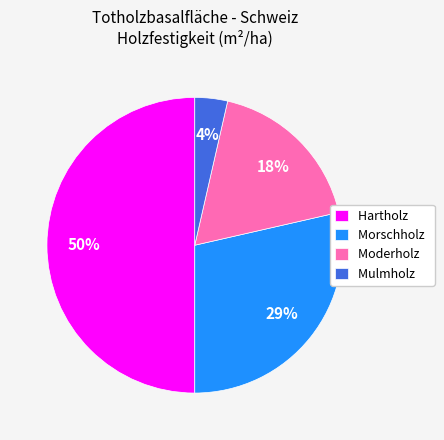

Is it true that Moderholz is 33% of the pie?

False